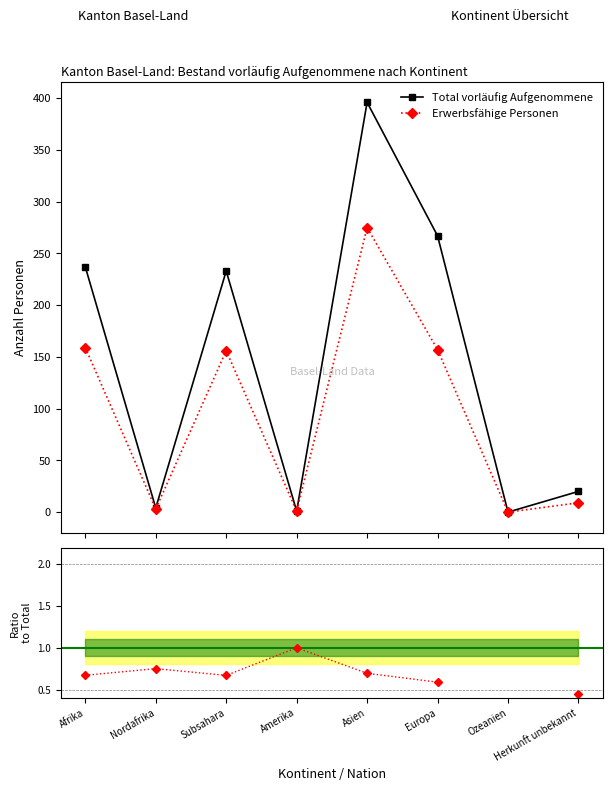

True or false: Erwerbsfähige Personen has more than 0 points higher than both neighbors.

True